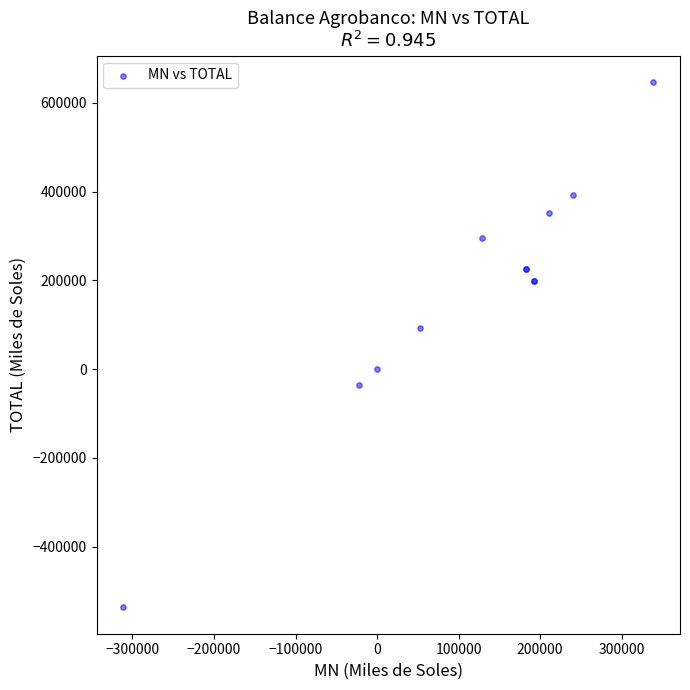

What Y value in the scatter plot is closest to 55011?

92493.3